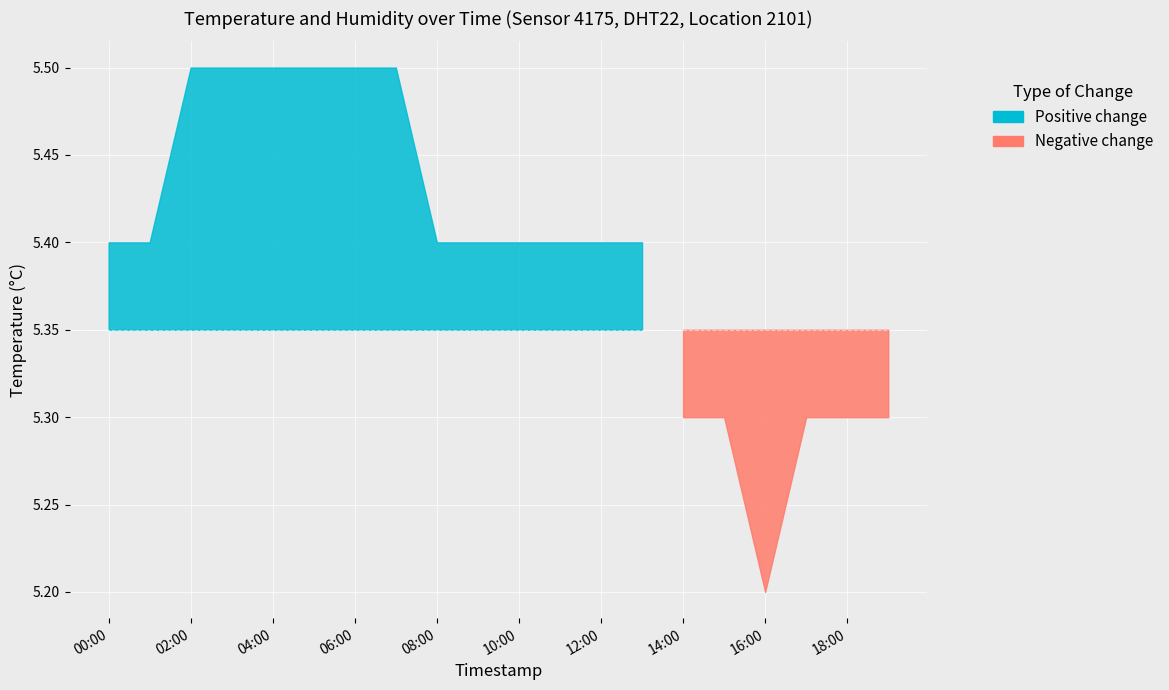

What is the label of the 18th point from the left?

17:00